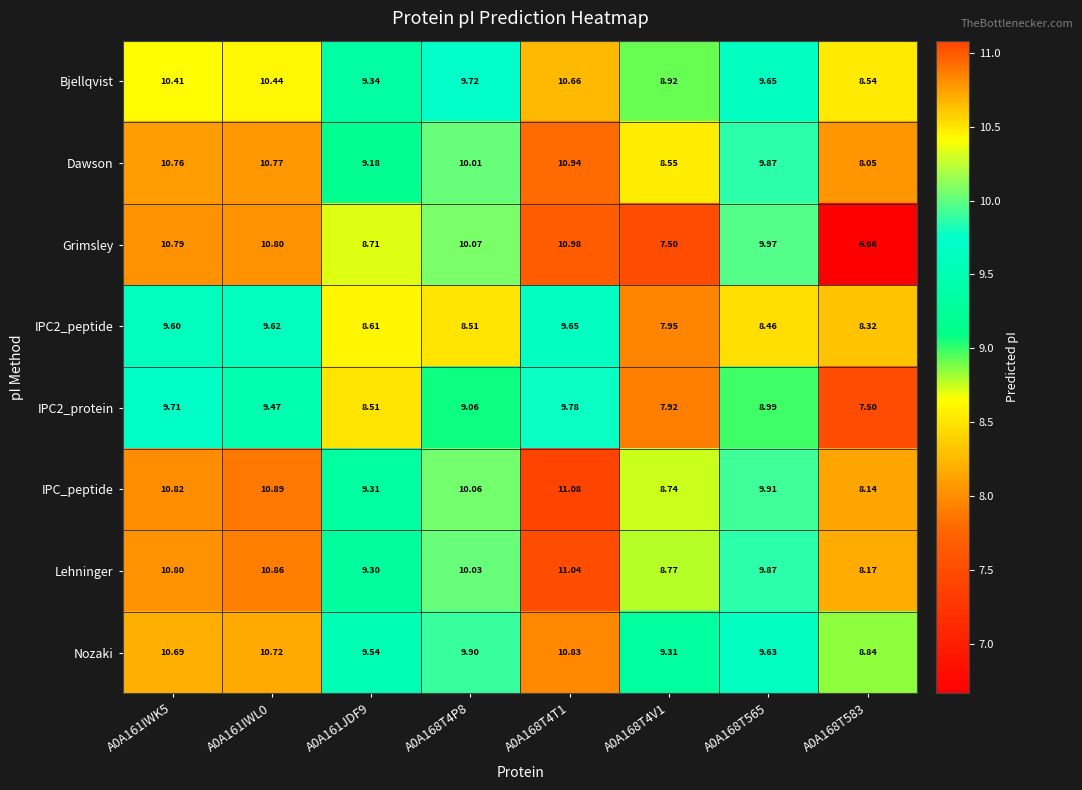

Which series has the widest spread of values?

Grimsley